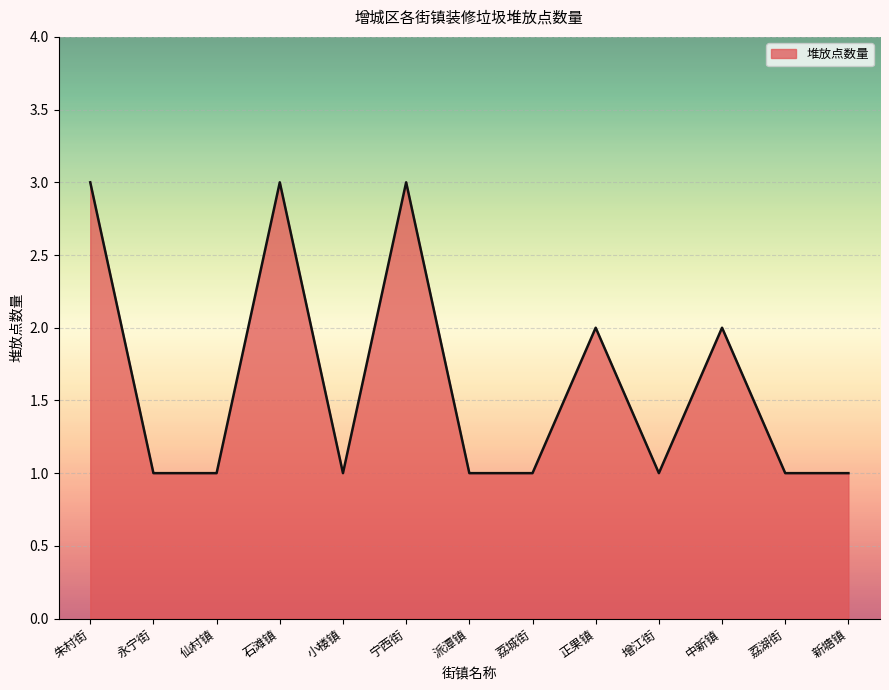

What is the change in value from 派潭镇 to 正果镇?

+1